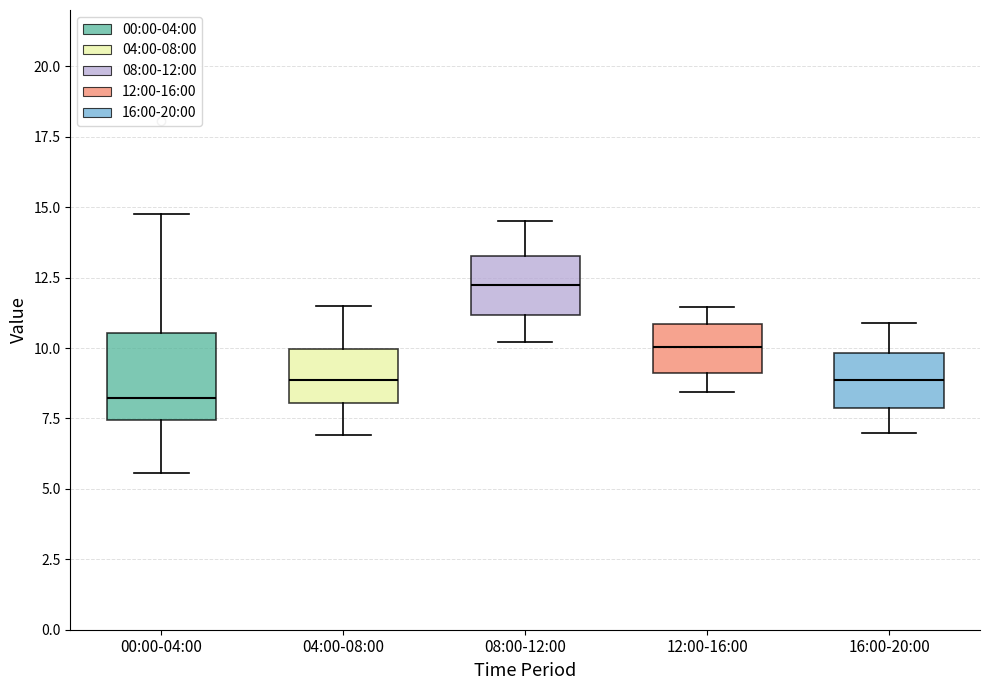

Where does the upper whisker of the box for 04:00-08:00 end on the y-axis? The values are not printed on the chart, so give them approximately, as read against the axis.

11.5